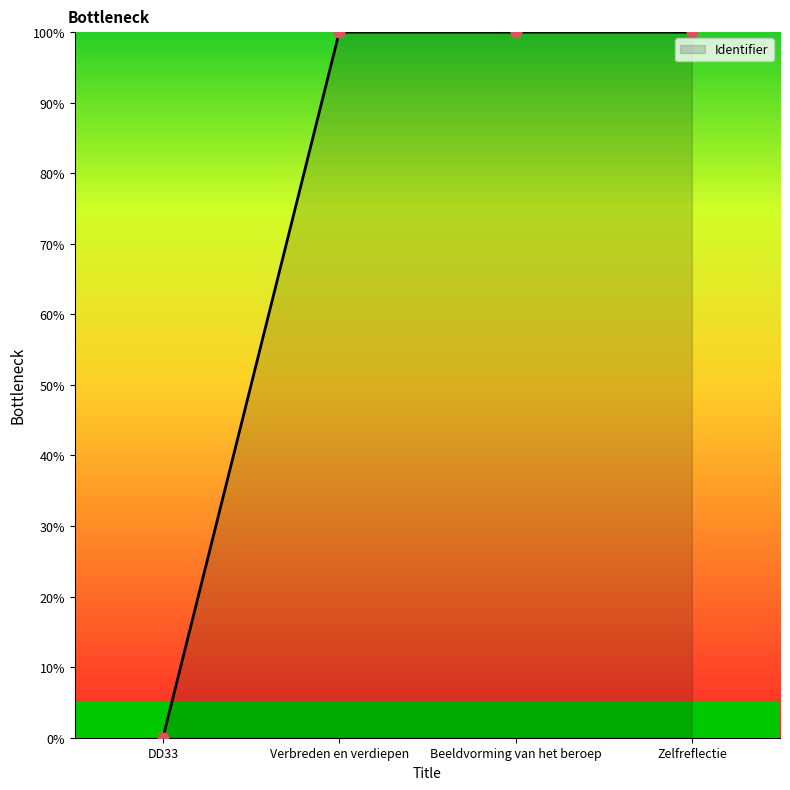

Which has a higher value, DD33 or Beeldvorming van het beroep?

Beeldvorming van het beroep